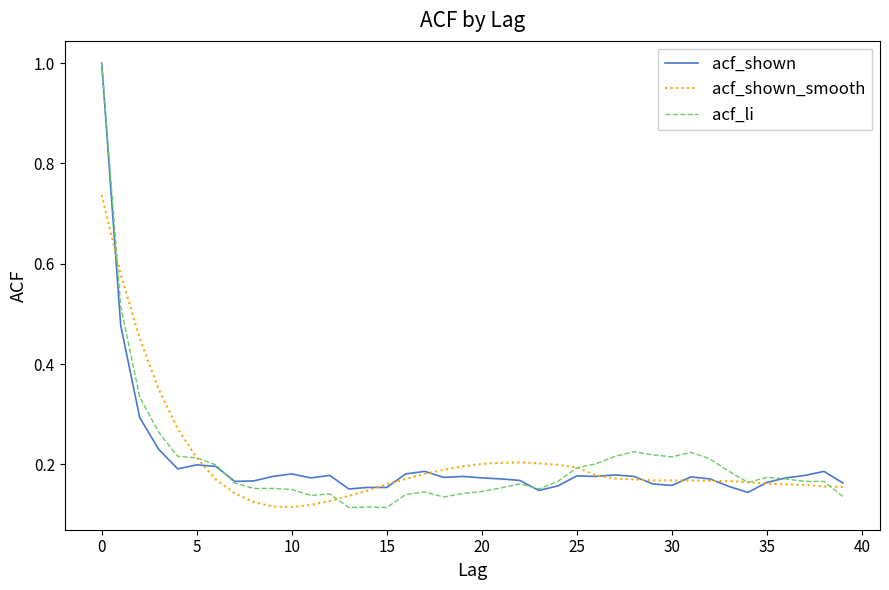

Which series has the largest range (max minus min)?

acf_li